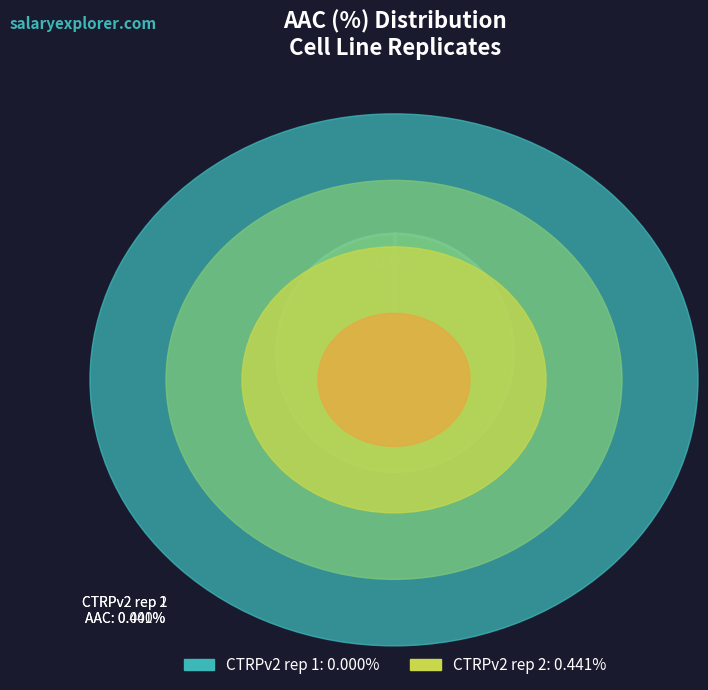

Which category has the biggest portion of the pie?

CTRPv2 rep 2